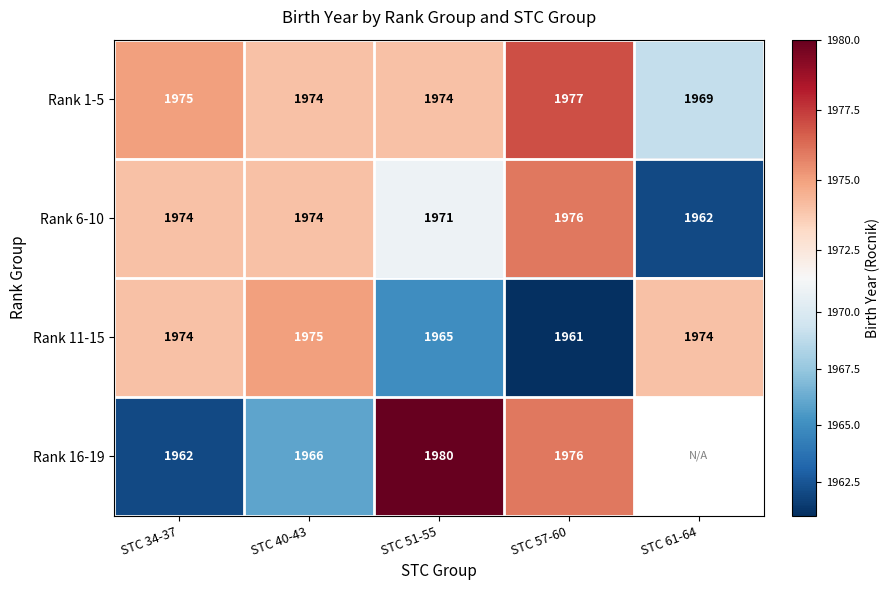

What is the spread (max minus min) of values at STC 57-60?

16